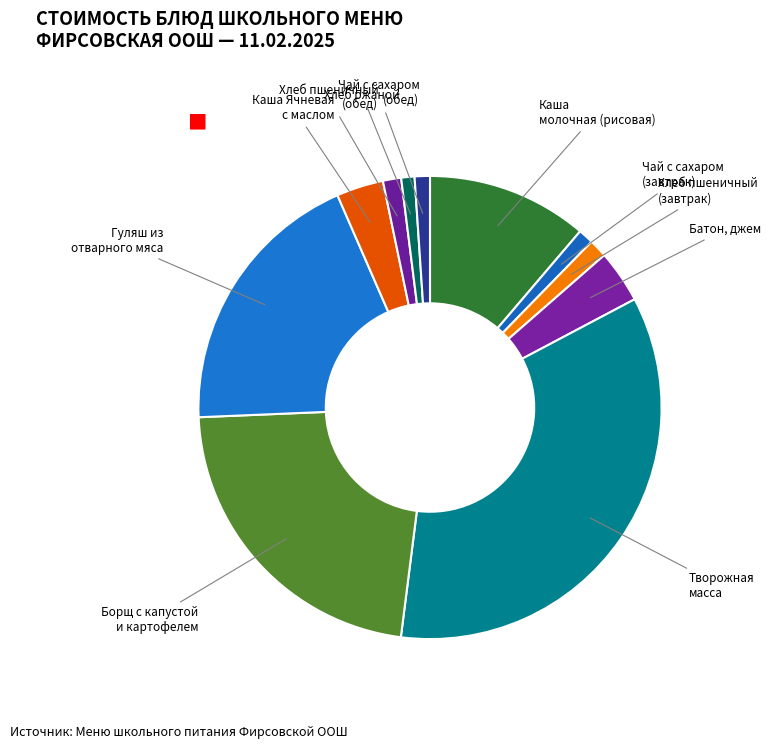

Does any single category account for the majority?

No